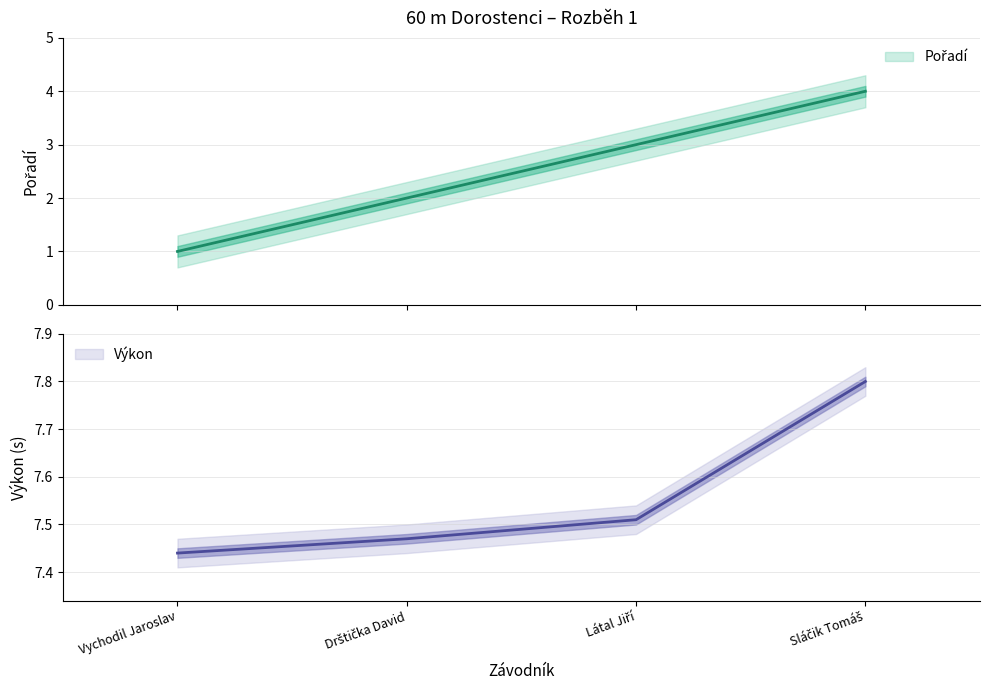

The Výkon series shows 7.4 at Vychodil Jaroslav. True or false?

True